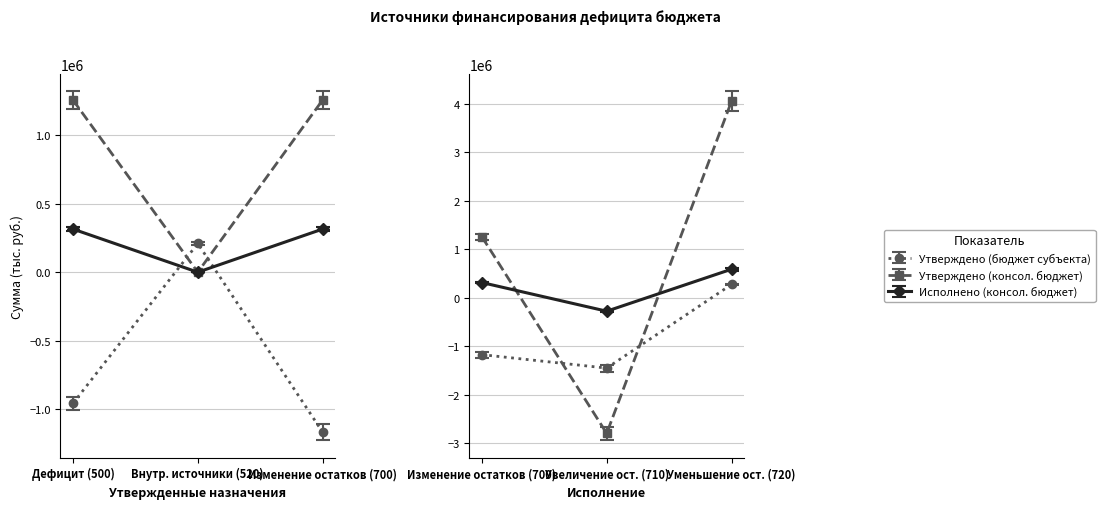

In Утверждено (бюджет субъекта), how many points are lower than both neighbors (excluding endpoints)?

1